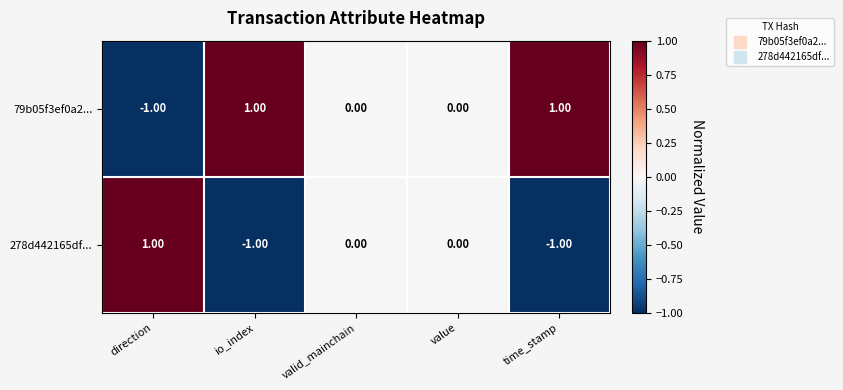

Is the value of 79b05f3ef0a2... at value greater than the value of 278d442165df... at time_stamp?

Yes